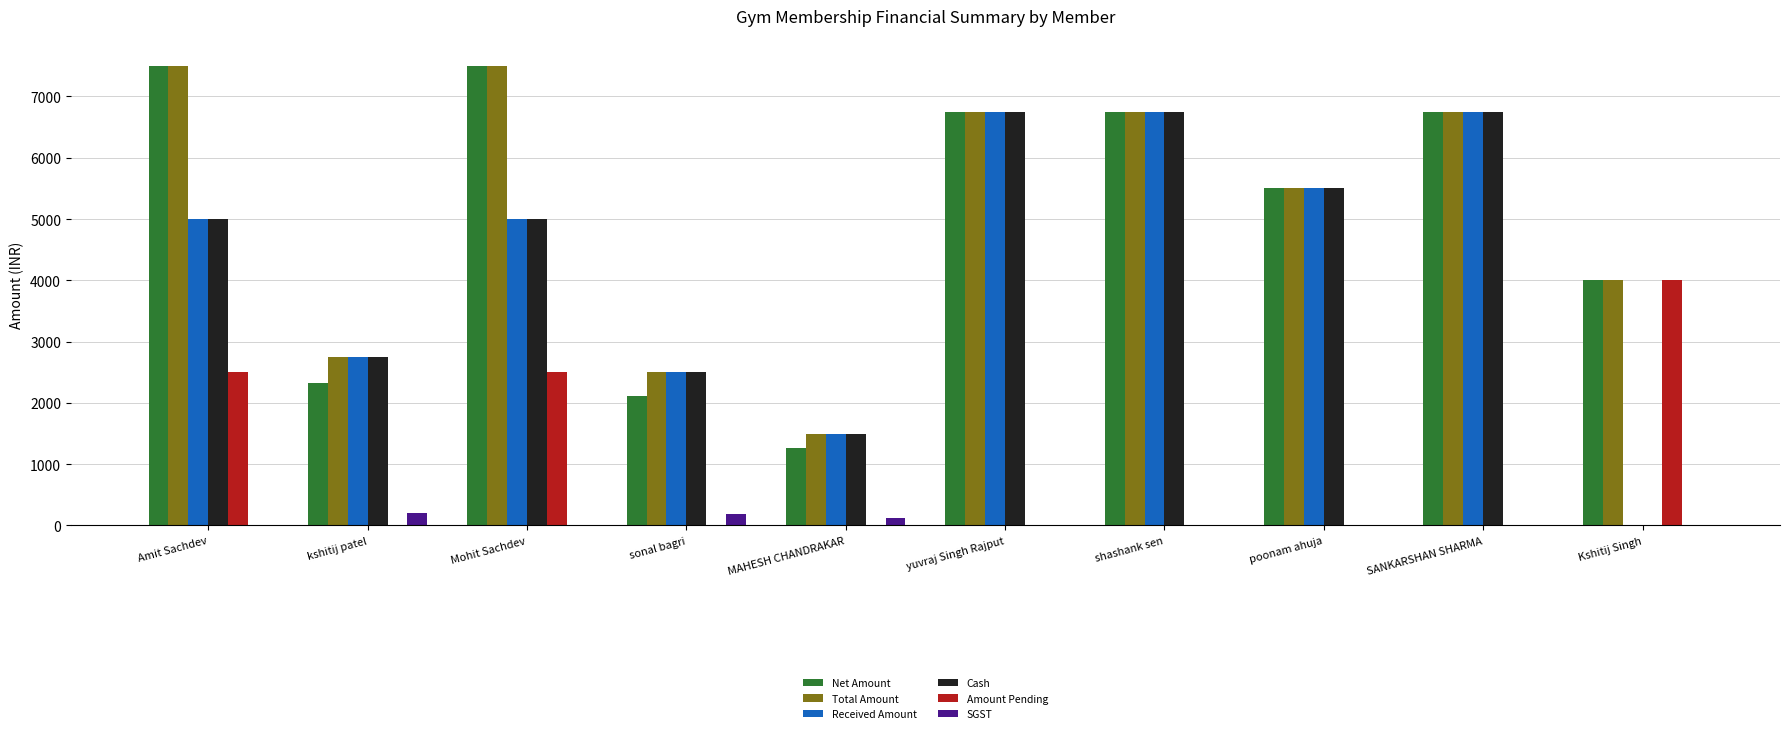

True or false: Received Amount has a value of 2500.0 at sonal bagri.

True